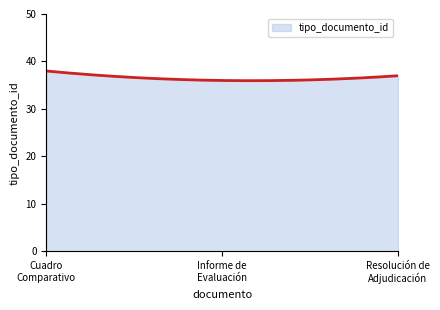

What is the maximum value shown in the chart?

38.0